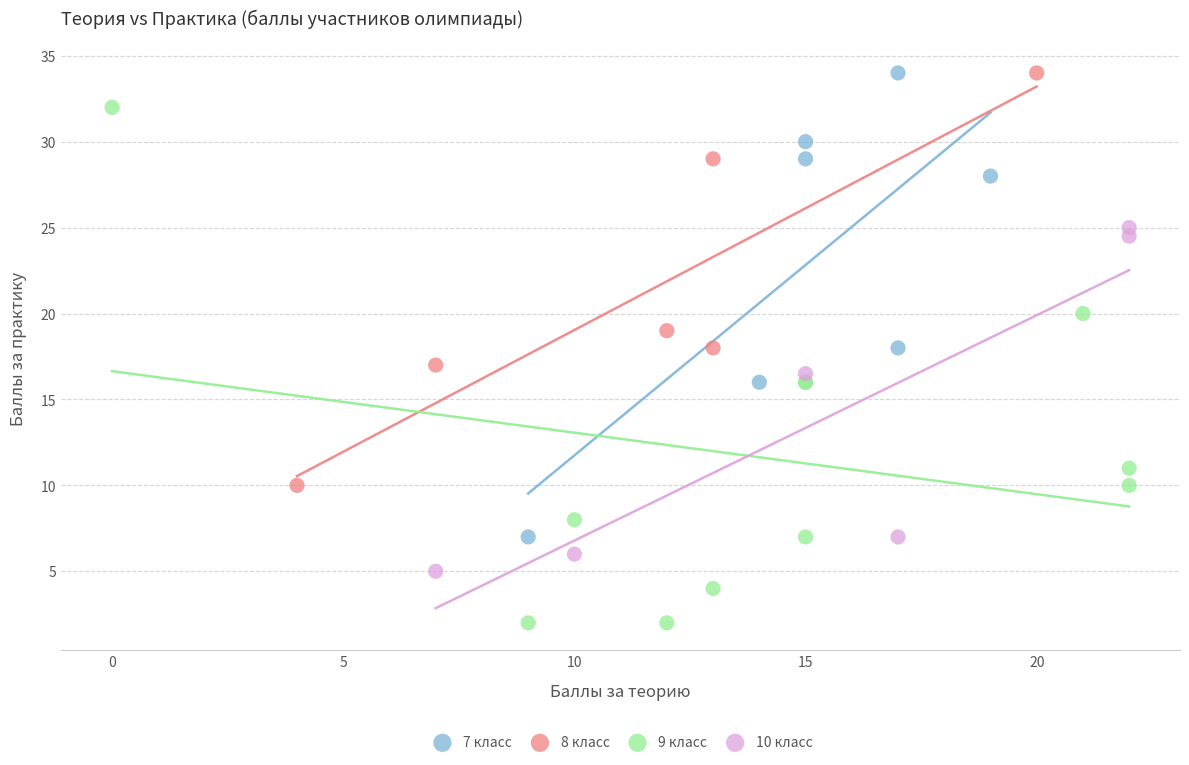

Which series reaches the minimum Y coordinate?

9 класс